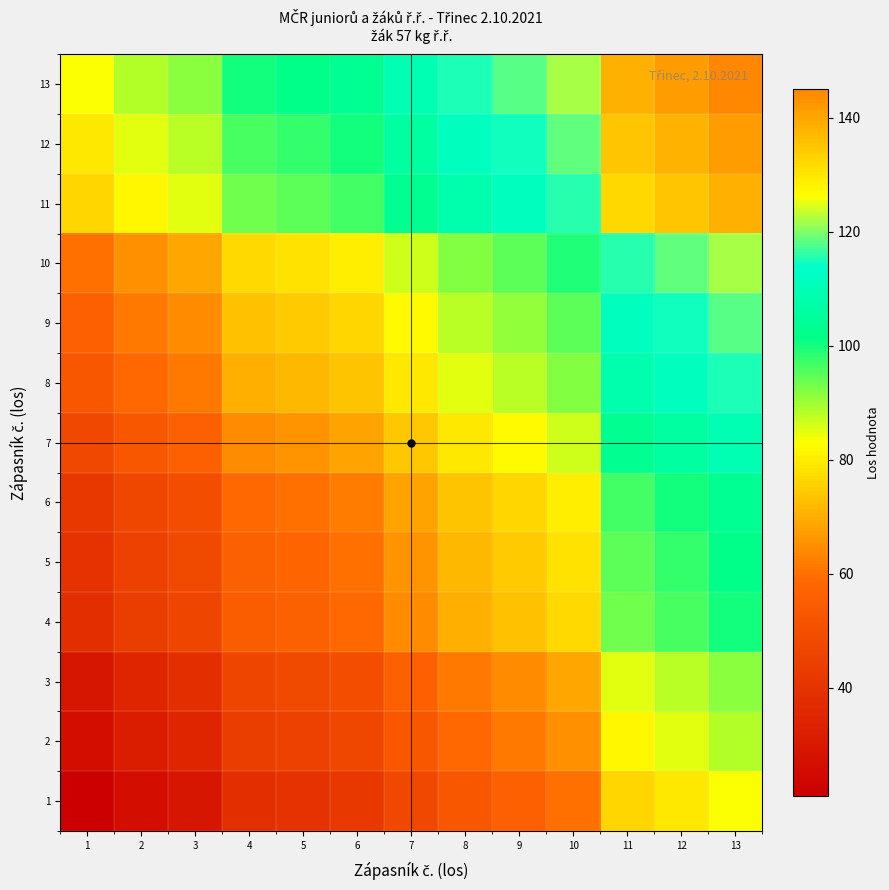

Reading right to left, what are all the values shown in this chart?

1: 13=83.0	12=79.5	11=76.5	10=60.0	9=56.0	8=53.0	7=47.5	6=41.5	5=39.5	4=38.0	3=29.5	2=26.5	1=21.0
2: 13=88.5	12=85.0	11=82.0	10=65.5	9=61.5	8=58.5	7=53.0	6=47.0	5=45.0	4=43.5	3=35.0	2=32.0	1=26.5
3: 13=91.5	12=88.0	11=85.0	10=68.5	9=64.5	8=61.5	7=56.0	6=50.0	5=48.0	4=46.5	3=38.0	2=35.0	1=29.5
4: 13=100.0	12=96.5	11=93.5	10=77.0	9=73.0	8=70.0	7=64.5	6=58.5	5=56.5	4=55.0	3=46.5	2=43.5	1=38.0
5: 13=101.5	12=98.0	11=95.0	10=78.5	9=74.5	8=71.5	7=66.0	6=60.0	5=58.0	4=56.5	3=48.0	2=45.0	1=39.5
6: 13=103.5	12=100.0	11=97.0	10=80.5	9=76.5	8=73.5	7=68.0	6=62.0	5=60.0	4=58.5	3=50.0	2=47.0	1=41.5
7: 13=109.5	12=106.0	11=103.0	10=86.5	9=82.5	8=79.5	7=74.0	6=68.0	5=66.0	4=64.5	3=56.0	2=53.0	1=47.5
8: 13=115.0	12=111.5	11=108.5	10=92.0	9=88.0	8=85.0	7=79.5	6=73.5	5=71.5	4=70.0	3=61.5	2=58.5	1=53.0
9: 13=118.0	12=114.5	11=111.5	10=95.0	9=91.0	8=88.0	7=82.5	6=76.5	5=74.5	4=73.0	3=64.5	2=61.5	1=56.0
10: 13=122.0	12=118.5	11=115.5	10=99.0	9=95.0	8=92.0	7=86.5	6=80.5	5=78.5	4=77.0	3=68.5	2=65.5	1=60.0
11: 13=138.5	12=135.0	11=132.0	10=115.5	9=111.5	8=108.5	7=103.0	6=97.0	5=95.0	4=93.5	3=85.0	2=82.0	1=76.5
12: 13=141.5	12=138.0	11=135.0	10=118.5	9=114.5	8=111.5	7=106.0	6=100.0	5=98.0	4=96.5	3=88.0	2=85.0	1=79.5
13: 13=145.0	12=141.5	11=138.5	10=122.0	9=118.0	8=115.0	7=109.5	6=103.5	5=101.5	4=100.0	3=91.5	2=88.5	1=83.0